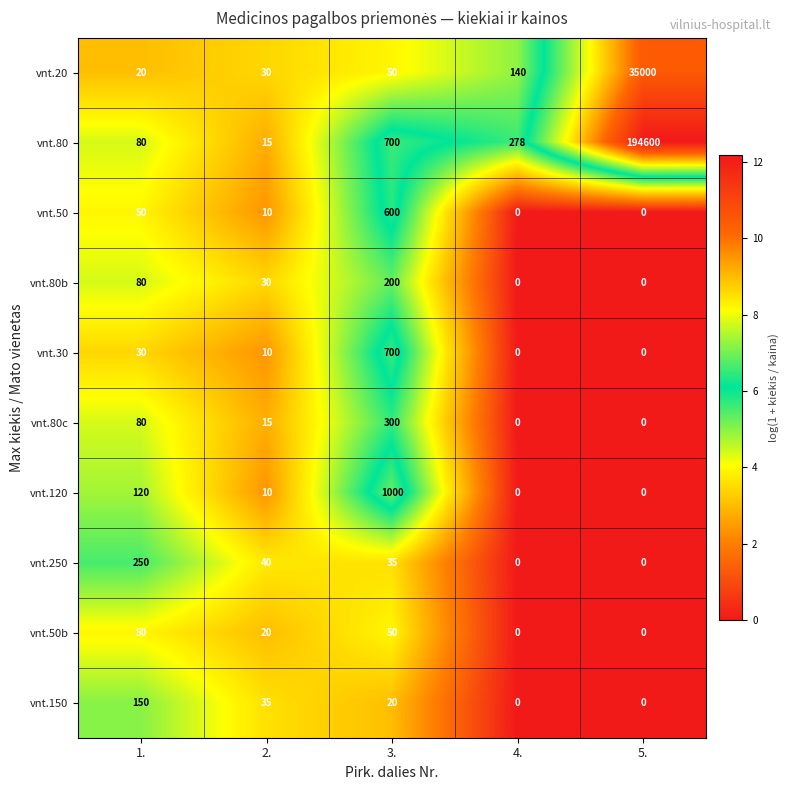

Is the value of vnt.120 at 3. greater than the value of vnt.50b at 1.?

Yes